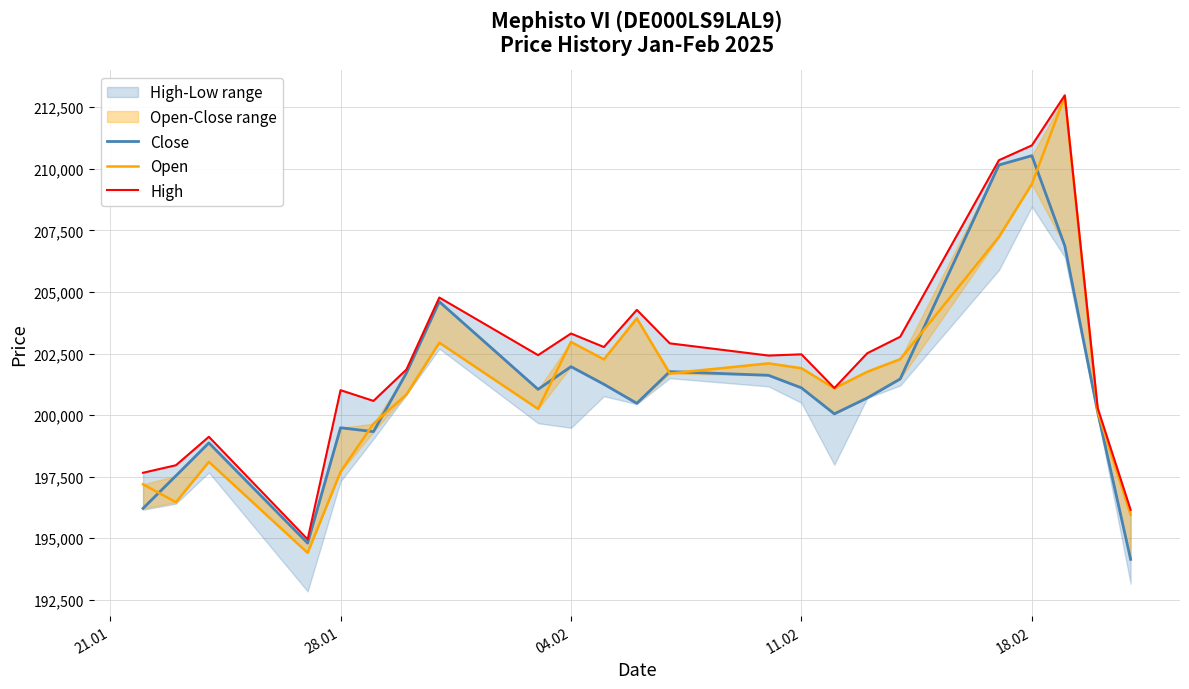

How many lines are shown in the chart?

3